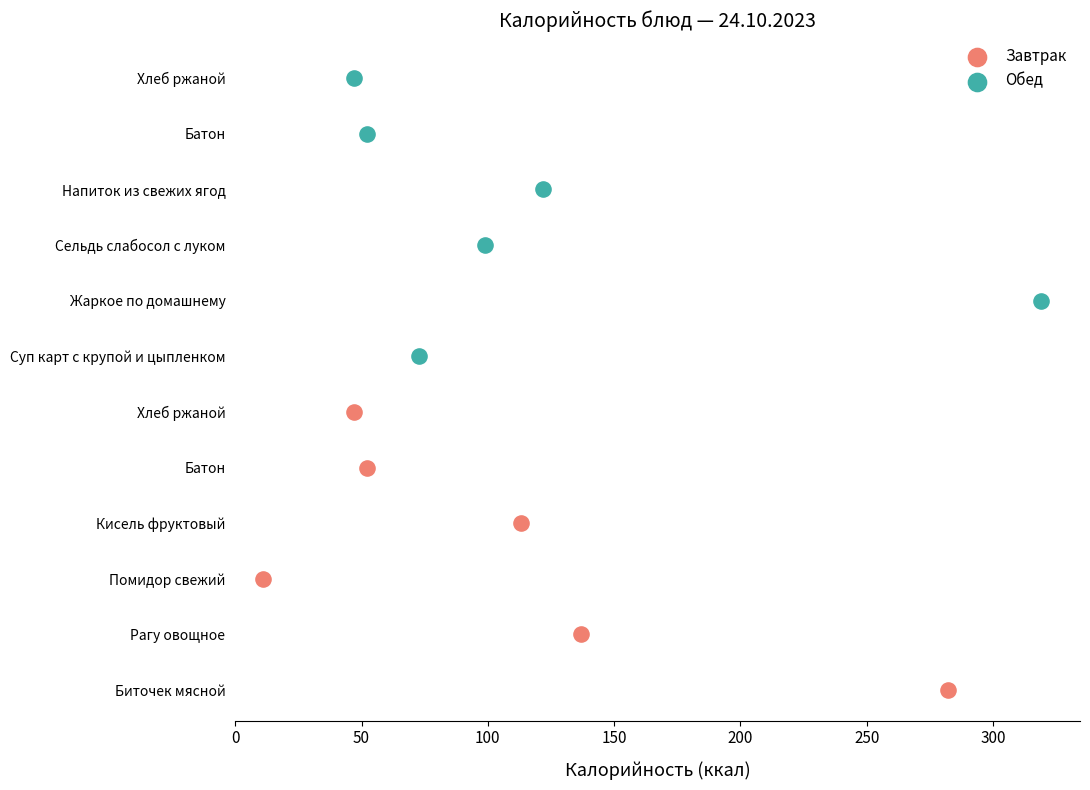

What are all the series names shown in the legend?

Завтрак, Обед